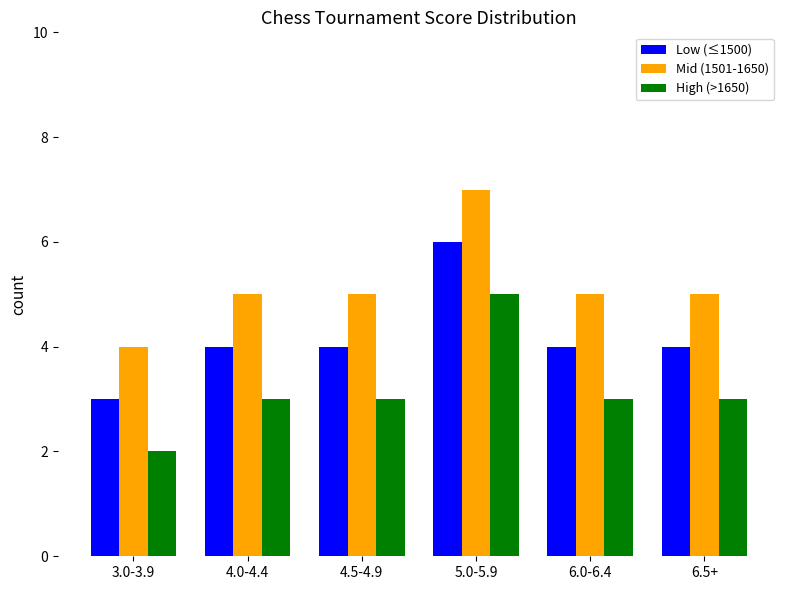

True or false: High (>1650) has a value of 3 at 6.0-6.4.

True